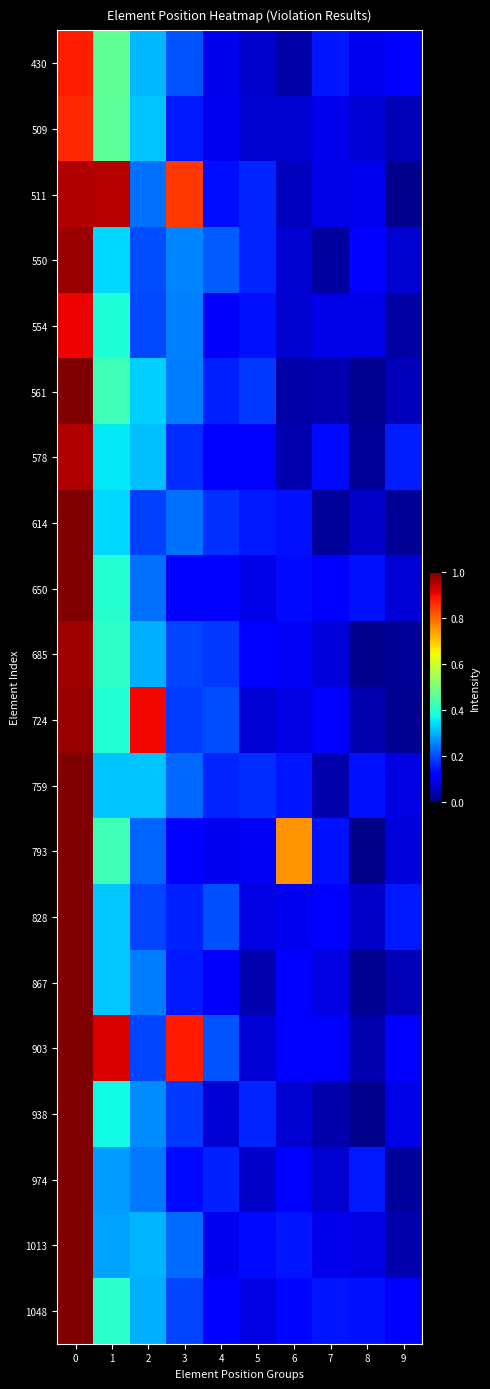

Reading left to right, list all the values displayed in this chart.

430: 0=0.9	1=0.5	2=0.3	3=0.2	4=0.1	5=0.1	6=0.0	7=0.1	8=0.1	9=0.1
509: 0=0.9	1=0.5	2=0.3	3=0.1	4=0.1	5=0.1	6=0.1	7=0.1	8=0.1	9=0.0
511: 0=1.0	1=0.9	2=0.2	3=0.8	4=0.1	5=0.2	6=0.1	7=0.1	8=0.1	9=0.0
550: 0=1.0	1=0.3	2=0.2	3=0.3	4=0.2	5=0.2	6=0.1	7=0.0	8=0.1	9=0.1
554: 0=0.9	1=0.4	2=0.2	3=0.3	4=0.1	5=0.1	6=0.1	7=0.1	8=0.1	9=0.0
561: 0=1.0	1=0.4	2=0.3	3=0.2	4=0.2	5=0.2	6=0.0	7=0.0	8=0.0	9=0.1
578: 0=1.0	1=0.4	2=0.3	3=0.2	4=0.1	5=0.1	6=0.0	7=0.1	8=0.0	9=0.2
614: 0=1.0	1=0.3	2=0.2	3=0.2	4=0.2	5=0.2	6=0.1	7=0.0	8=0.1	9=0.0
650: 0=1.0	1=0.4	2=0.2	3=0.1	4=0.1	5=0.1	6=0.1	7=0.1	8=0.1	9=0.1
685: 0=1.0	1=0.4	2=0.3	3=0.2	4=0.2	5=0.1	6=0.1	7=0.1	8=0.0	9=0.0
724: 0=1.0	1=0.4	2=0.9	3=0.2	4=0.2	5=0.1	6=0.1	7=0.1	8=0.0	9=0.0
759: 0=1.0	1=0.3	2=0.3	3=0.2	4=0.2	5=0.2	6=0.1	7=0.0	8=0.1	9=0.1
793: 0=1.0	1=0.4	2=0.2	3=0.1	4=0.1	5=0.1	6=0.8	7=0.1	8=0.0	9=0.1
828: 0=1.0	1=0.3	2=0.2	3=0.2	4=0.2	5=0.1	6=0.1	7=0.1	8=0.1	9=0.2
867: 0=1.0	1=0.3	2=0.2	3=0.1	4=0.1	5=0.0	6=0.1	7=0.1	8=0.0	9=0.0
903: 0=1.0	1=0.9	2=0.2	3=0.9	4=0.2	5=0.1	6=0.1	7=0.1	8=0.0	9=0.1
938: 0=1.0	1=0.4	2=0.3	3=0.2	4=0.1	5=0.2	6=0.1	7=0.0	8=0.0	9=0.1
974: 0=1.0	1=0.3	2=0.2	3=0.1	4=0.2	5=0.1	6=0.1	7=0.1	8=0.1	9=0.0
1013: 0=1.0	1=0.3	2=0.3	3=0.2	4=0.1	5=0.1	6=0.1	7=0.1	8=0.1	9=0.0
1048: 0=1.0	1=0.4	2=0.3	3=0.2	4=0.1	5=0.1	6=0.1	7=0.1	8=0.1	9=0.1